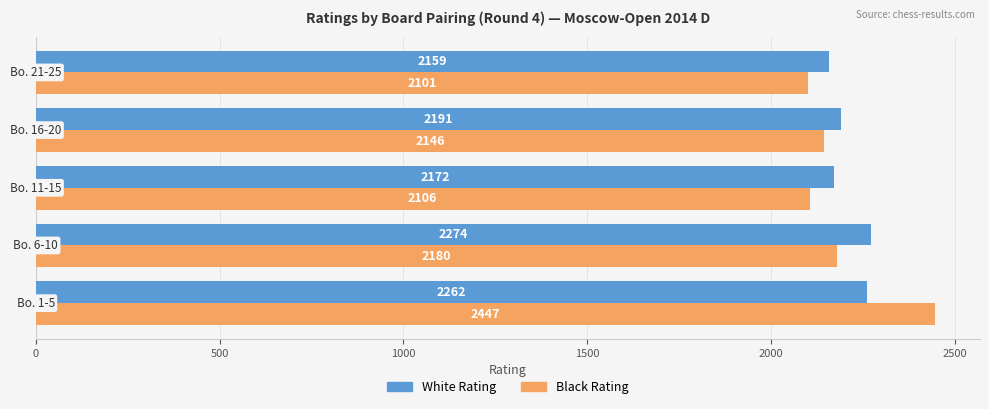

Count the White Rating values in the range 2172 to 2262.

3